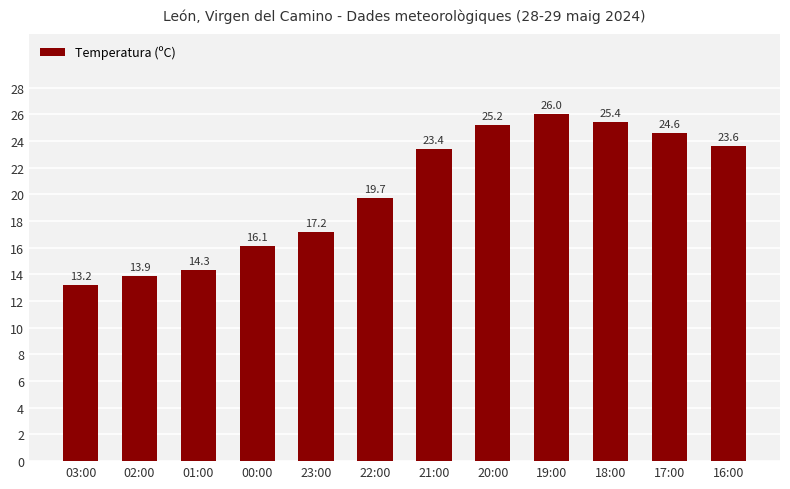

How many data points are less than 23?

6